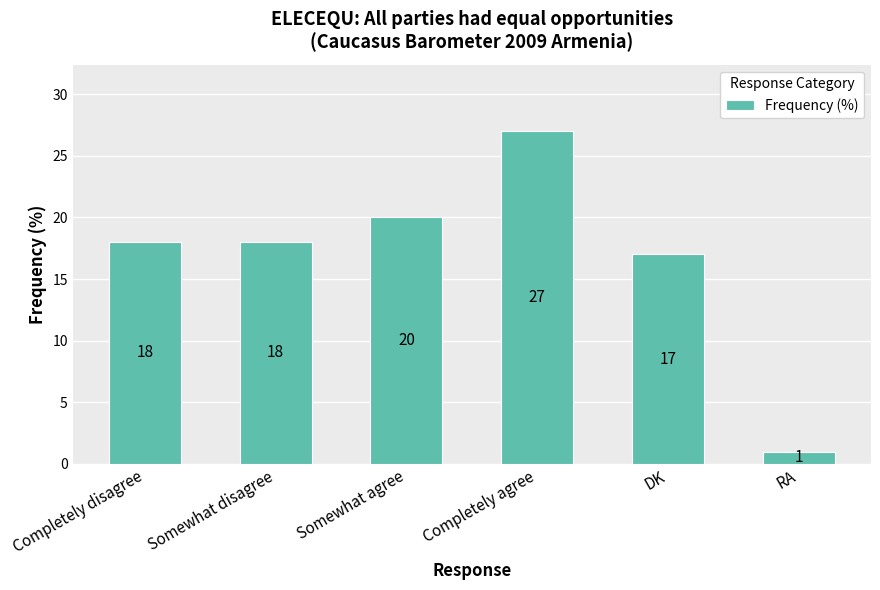

Count the number of categories in the chart.

6